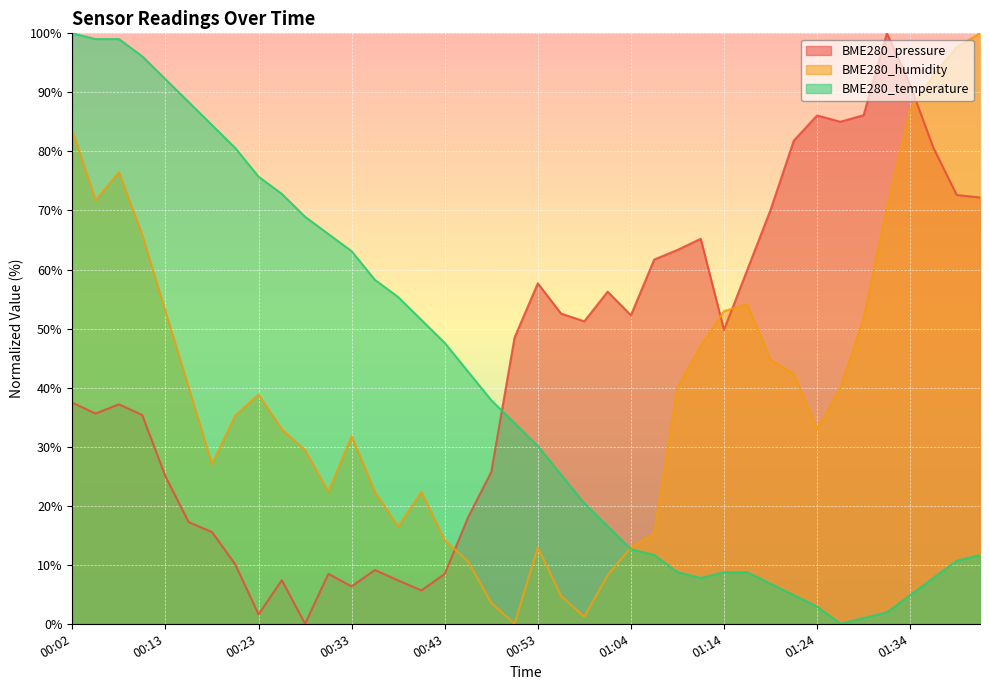

Between which two adjacent categories do BME280_temperature and BME280_humidity first intersect?

01:01 and 01:04